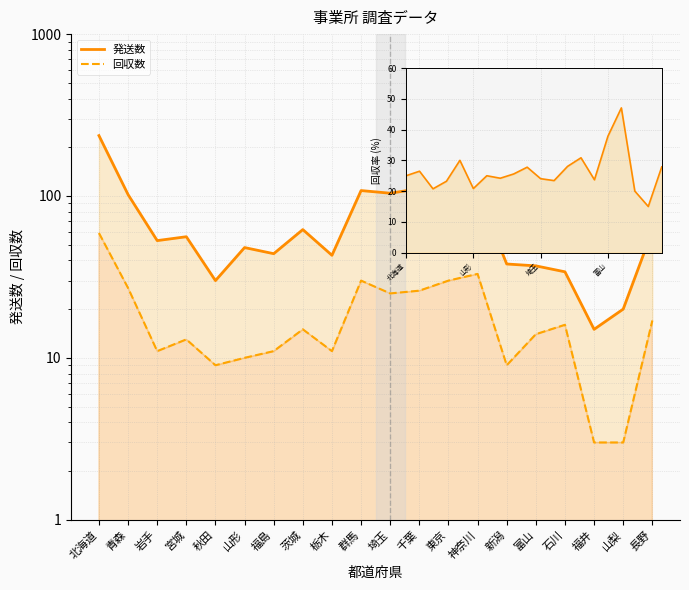

Reading left to right, what are all the values shown in this chart?

発送数: 北海道=236	青森=102	岩手=53	宮城=56	秋田=30	山形=48	福島=44	茨城=62	栃木=43	群馬=108	埼玉=104	千葉=111	東京=107	神奈川=107	新潟=38	富山=37	石川=34	福井=15	山梨=20	長野=61
回収数: 北海道=59	青森=27	岩手=11	宮城=13	秋田=9	山形=10	福島=11	茨城=15	栃木=11	群馬=30	埼玉=25	千葉=26	東京=30	神奈川=33	新潟=9	富山=14	石川=16	福井=3	山梨=3	長野=17